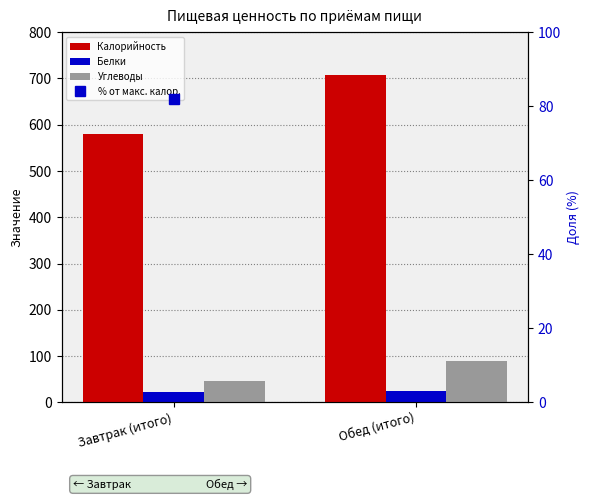

How many values in the Углеводы series exceed 89?

1